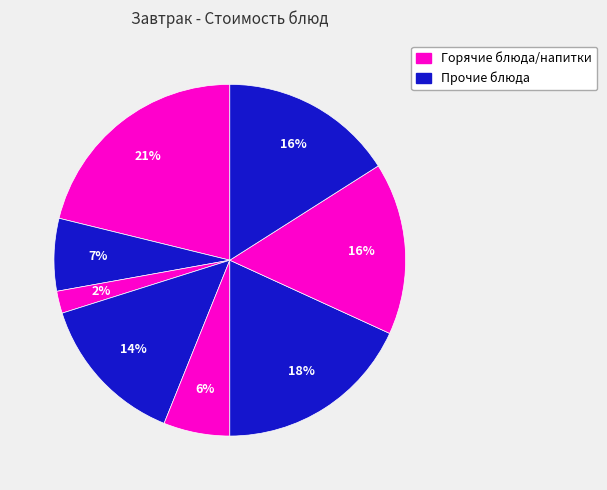

How many slices are in this pie chart?

8